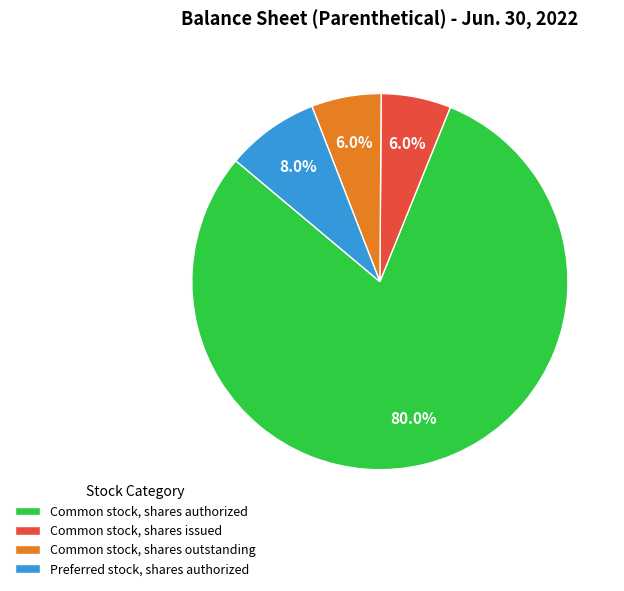

Do Common stock, shares issued and Common stock, shares outstanding together represent more than half of the pie?

No